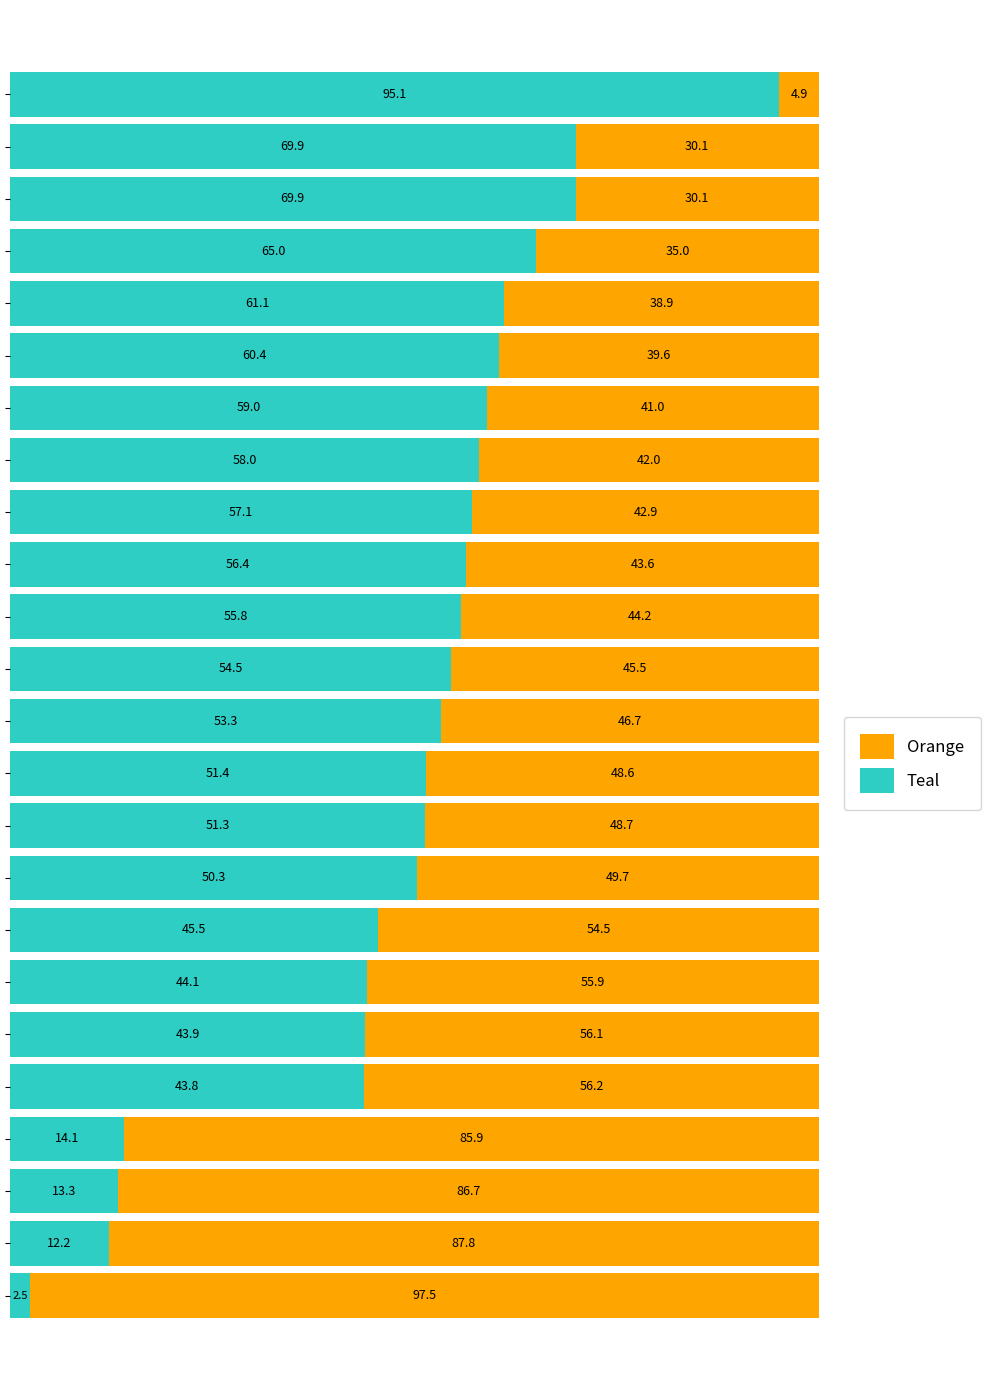

What is the maximum value for Teal?

95.1